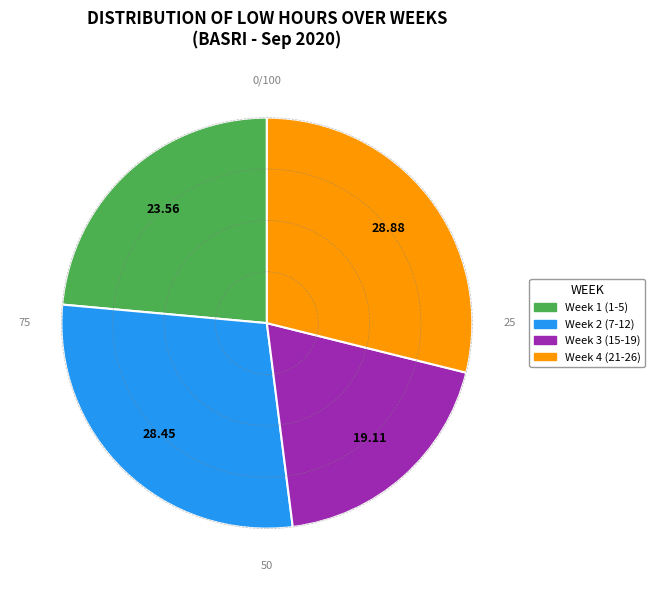

Does any single category account for the majority?

No